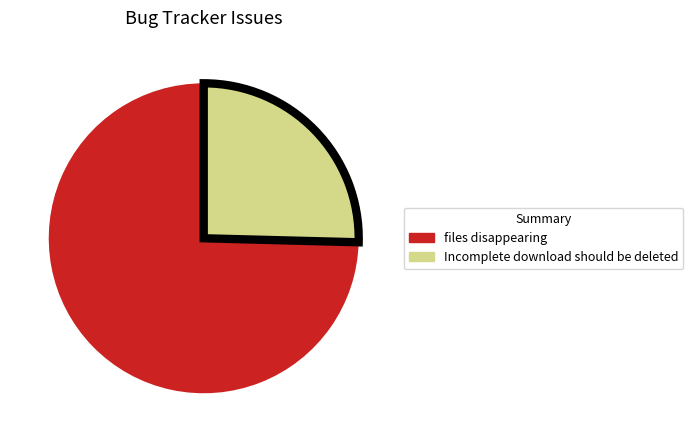

True or false: Incomplete download should be deleted accounts for 25% of the total.

True